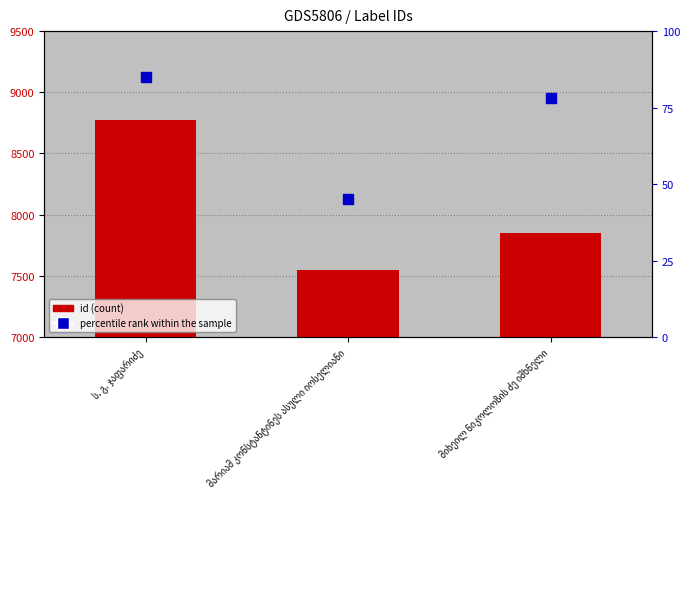

Is the value of id at ს. გ. ჯაფარიძე greater than the value of percentile rank within the sample at ს. გ. ჯაფარიძე?

Yes